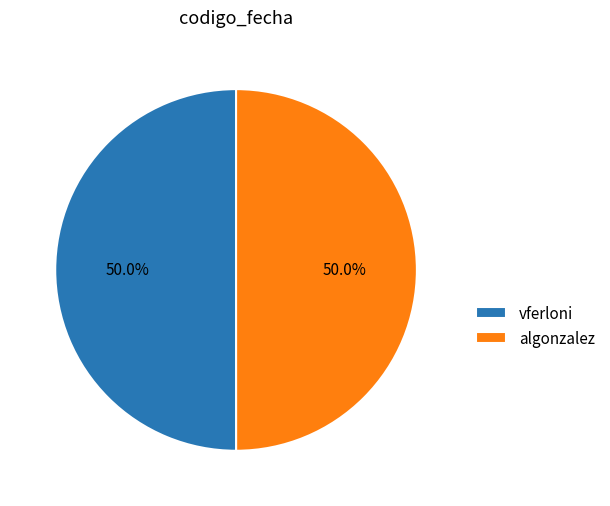

Approximately how many times larger is the value at vferloni compared to algonzalez?

1.0